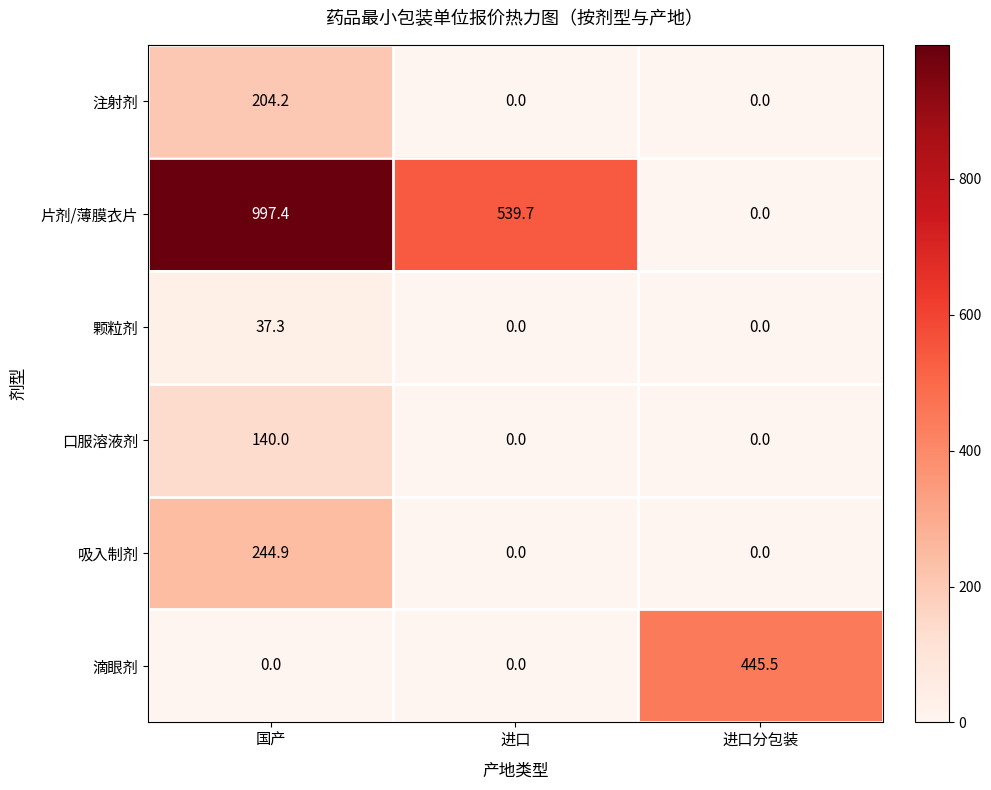

Between 国产 and 进口, which series saw the biggest shift?

片剂/薄膜衣片